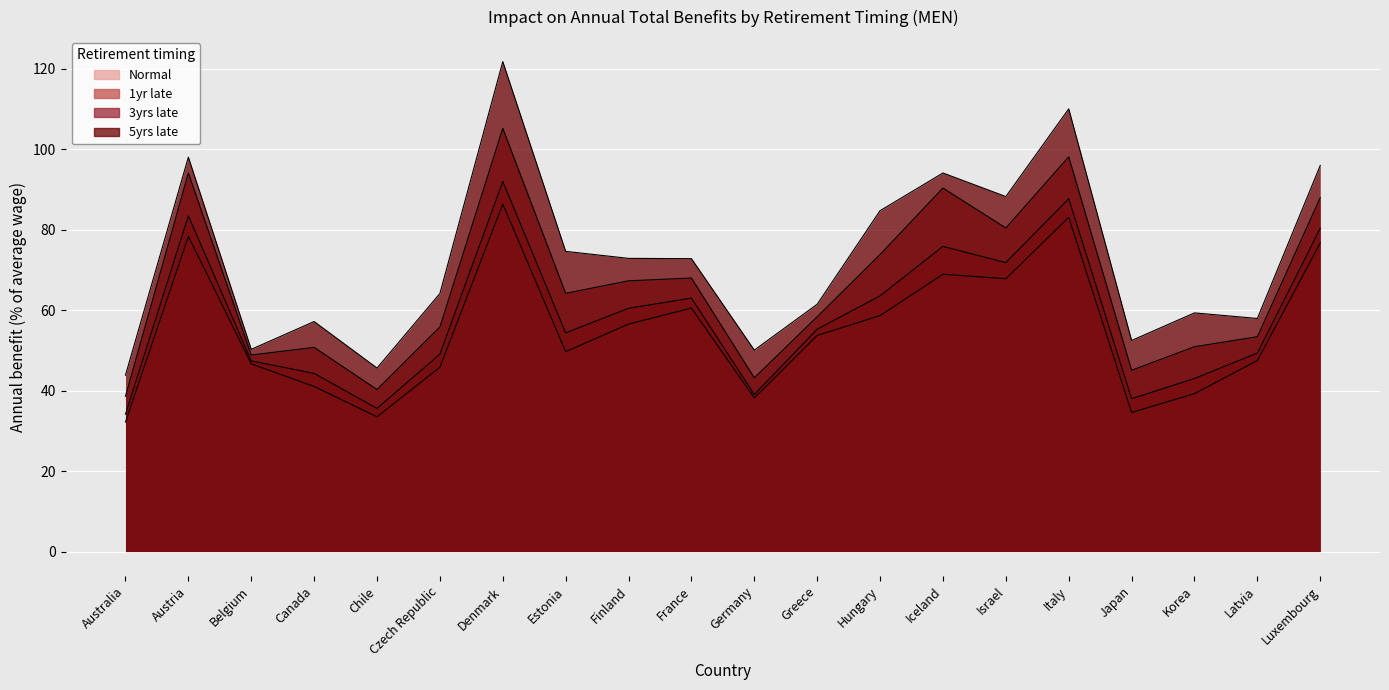

Reading left to right, list all the values displayed in this chart.

Normal: 32.2	78.4	46.7	41.0	33.5	45.8	86.4	49.7	56.6	60.5	38.2	53.7	58.7	69.0	67.8	83.1	34.6	39.3	47.5	76.7
1yr late: 34.2	83.5	47.4	44.3	35.6	49.1	92.0	54.4	60.5	63.0	39.0	55.3	63.6	75.9	71.8	87.7	38.0	43.0	49.4	80.4
3yrs late: 38.6	94.1	48.9	50.8	40.3	55.8	105.2	64.2	67.3	68.0	43.2	58.4	73.9	90.4	80.4	98.1	45.1	50.9	53.4	88.0
5yrs late: 43.8	98.1	50.3	57.2	45.6	64.2	121.8	74.6	72.9	72.8	50.1	61.5	84.8	94.1	88.3	110.1	52.5	59.3	58.0	96.0